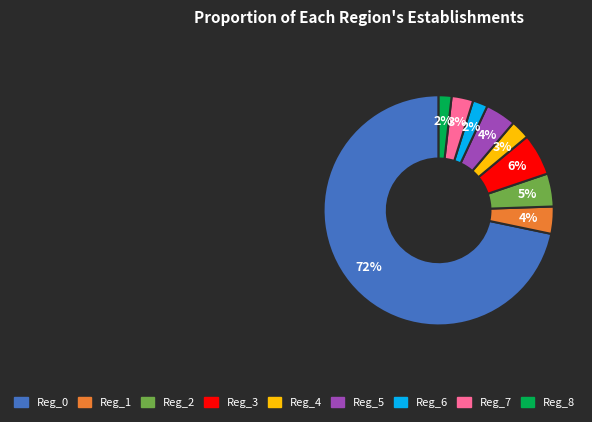

True or false: Reg_6 accounts for 2% of the total.

True